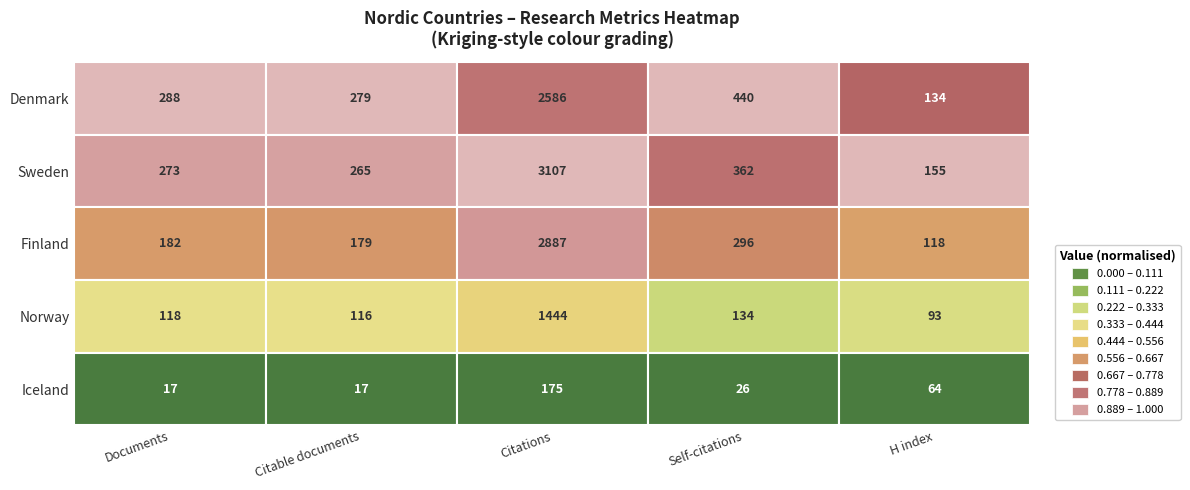

Which series has the largest total across all categories?

Sweden